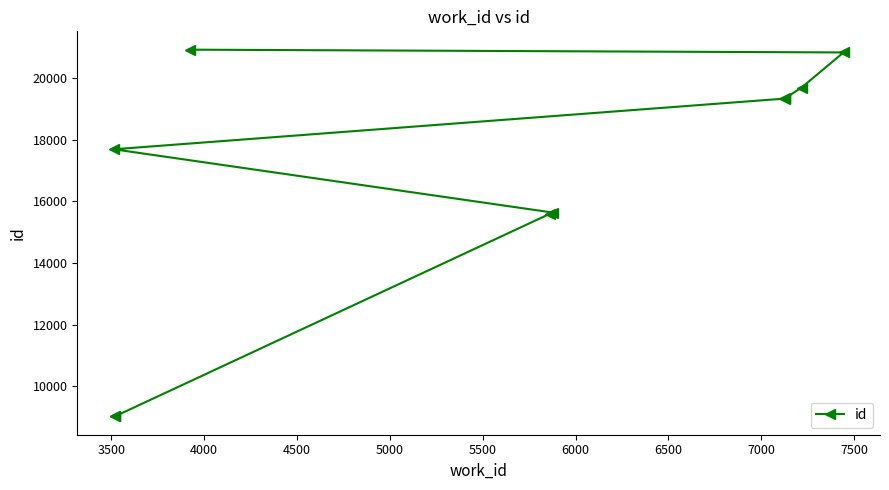

Is it true that the value at 5000 is 5284?

False